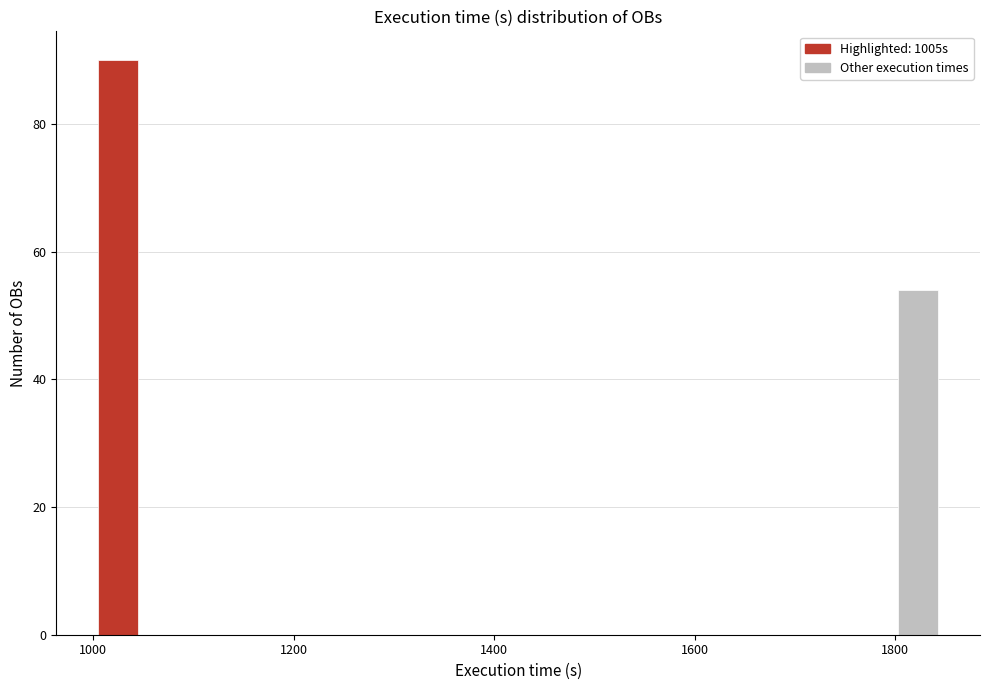

Around what value on the x-axis is the tallest bar? Give the approximate position of its centre, as read against the axis.

1020